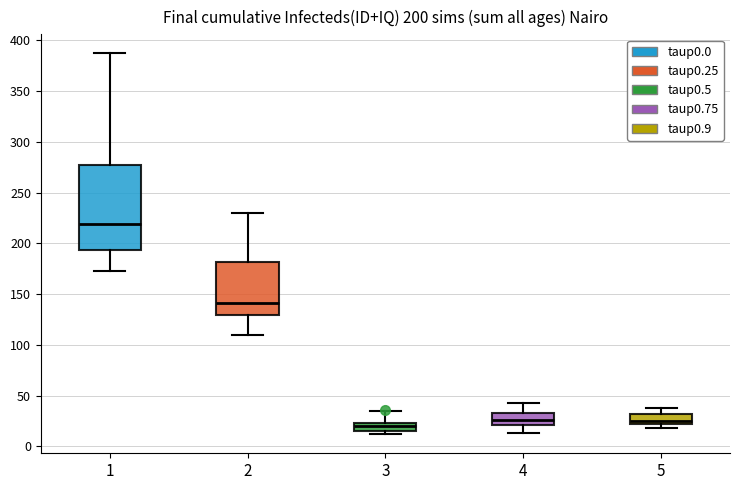

Comparing the boxes themselves (not the whiskers), which one is the tallest?

1